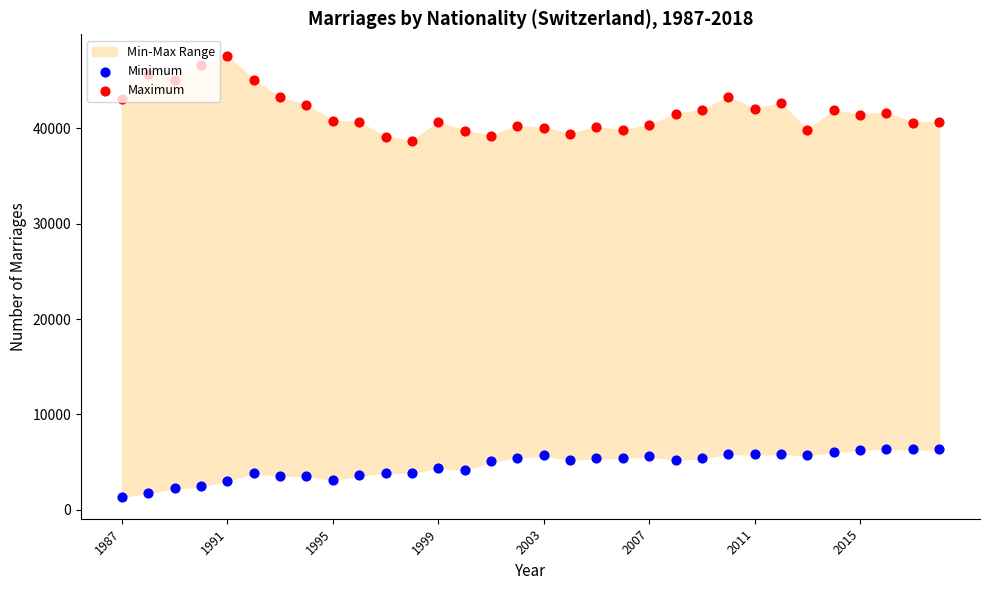

Which series has the largest total across all categories?

Maximum